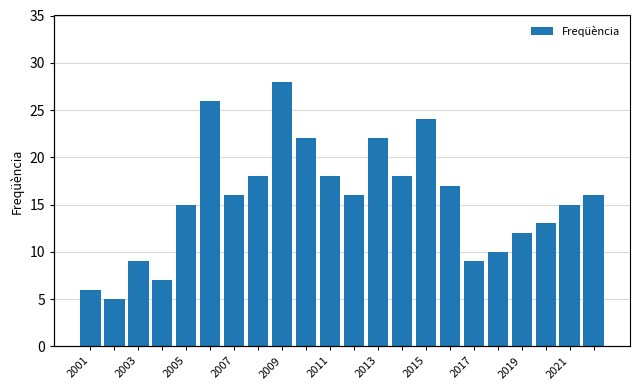

What is the average value?

16